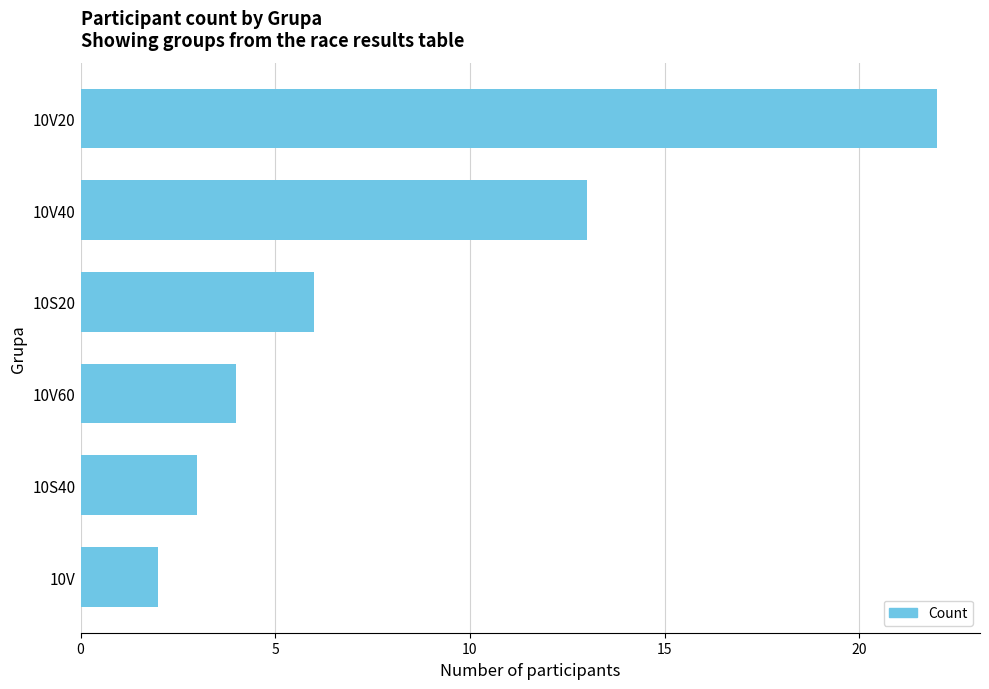

What is the average value?

8